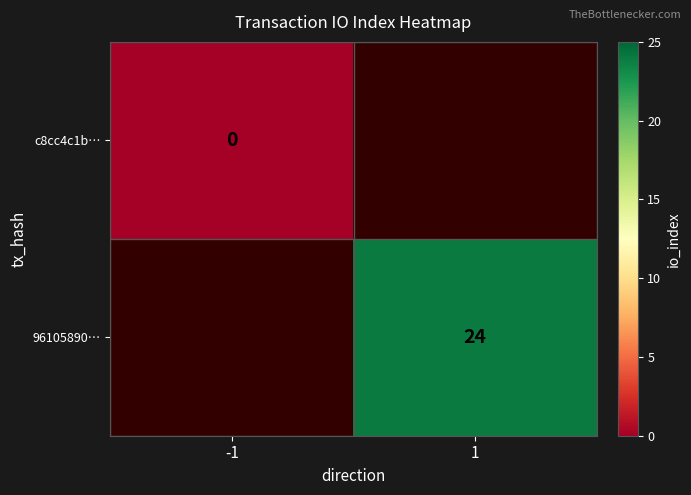

At how many categories does at least one series exceed 4?

1